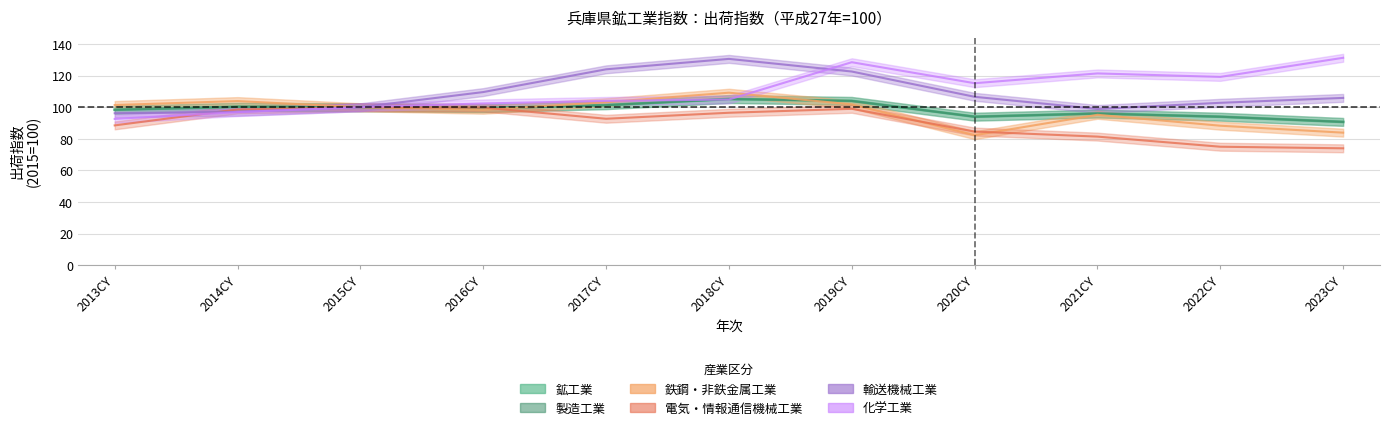

Reading right to left, list all the values displayed in this chart.

鉱工業: 2023CY=90.7	2022CY=94.0	2021CY=96.0	2020CY=94.0	2019CY=104.0	2018CY=105.2	2017CY=101.3	2016CY=99.4	2015CY=100.0	2014CY=100.3	2013CY=98.4
製造工業: 2023CY=90.7	2022CY=94.0	2021CY=96.0	2020CY=94.0	2019CY=104.0	2018CY=105.2	2017CY=101.3	2016CY=99.4	2015CY=100.0	2014CY=100.3	2013CY=98.4
鉄鋼・非鉄金属工業: 2023CY=83.9	2022CY=88.3	2021CY=95.2	2020CY=82.3	2019CY=101.8	2018CY=109.2	2017CY=103.2	2016CY=98.4	2015CY=100.0	2014CY=103.9	2013CY=101.4
電気・情報通信機械工業: 2023CY=74.0	2022CY=75.0	2021CY=81.4	2020CY=84.6	2019CY=99.0	2018CY=96.5	2017CY=92.7	2016CY=99.8	2015CY=100.0	2014CY=98.6	2013CY=88.5
輸送機械工業: 2023CY=105.9	2022CY=102.8	2021CY=98.9	2020CY=106.6	2019CY=122.6	2018CY=130.6	2017CY=124.0	2016CY=109.6	2015CY=100.0	2014CY=97.1	2013CY=96.2
化学工業: 2023CY=131.3	2022CY=119.2	2021CY=121.4	2020CY=115.2	2019CY=128.5	2018CY=104.9	2017CY=104.0	2016CY=102.4	2015CY=100.0	2014CY=96.9	2013CY=92.6